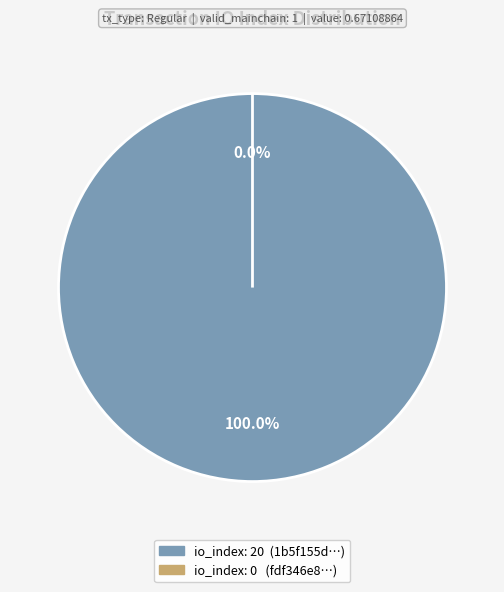

To the nearest percent, what portion does tx_index_20 represent?

100%